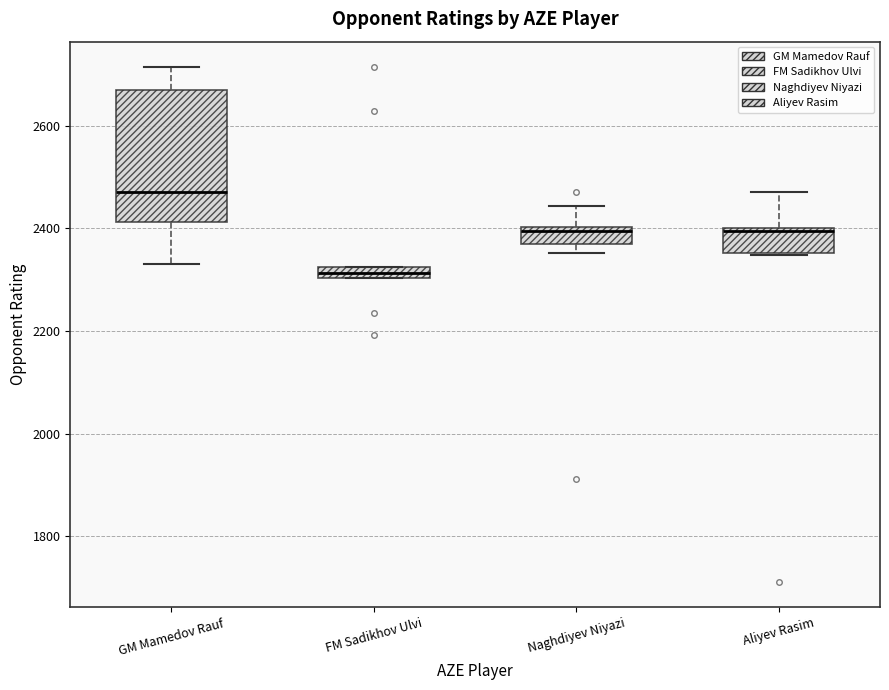

Comparing the boxes themselves (not the whiskers), which one is the tallest?

GM Mamedov Rauf